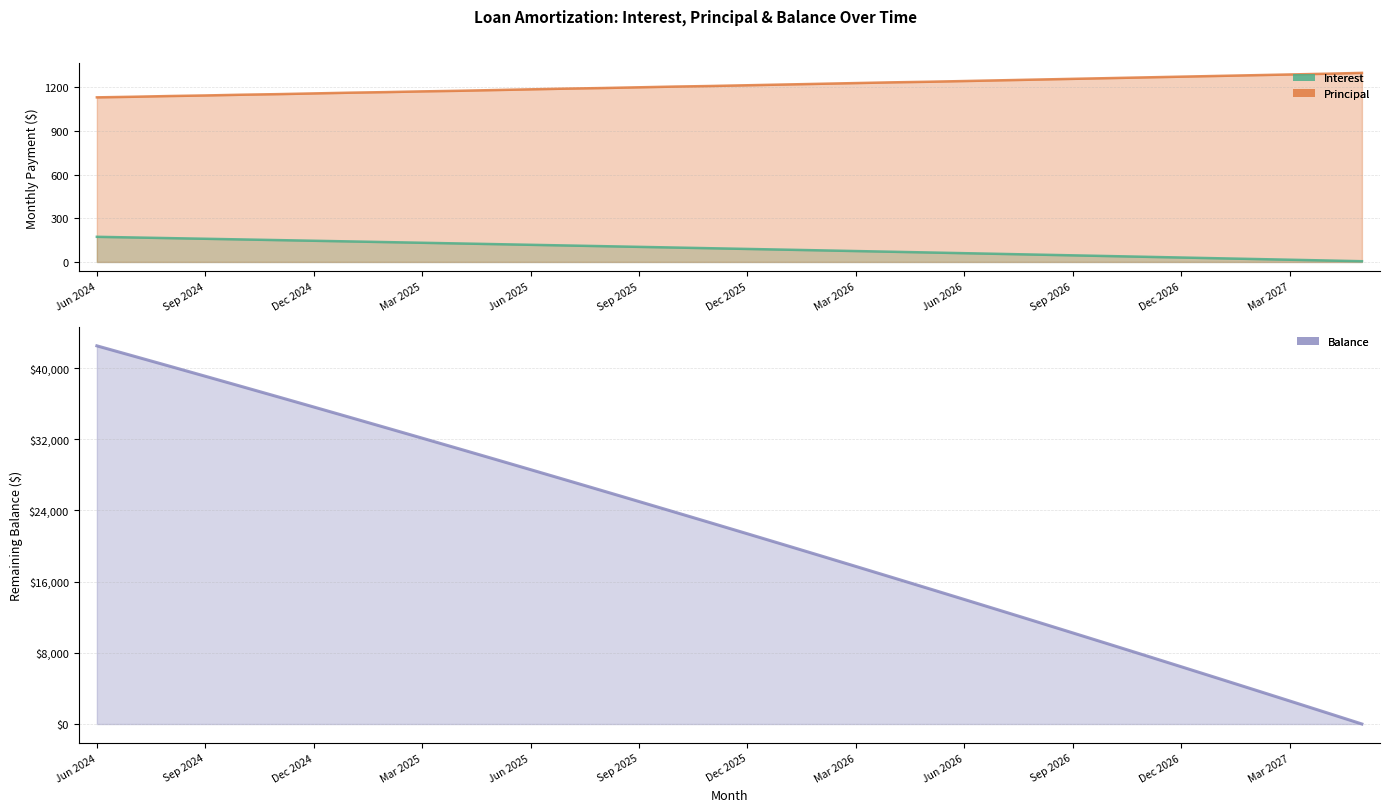

Does the chart display data point markers on the line(s)?

No